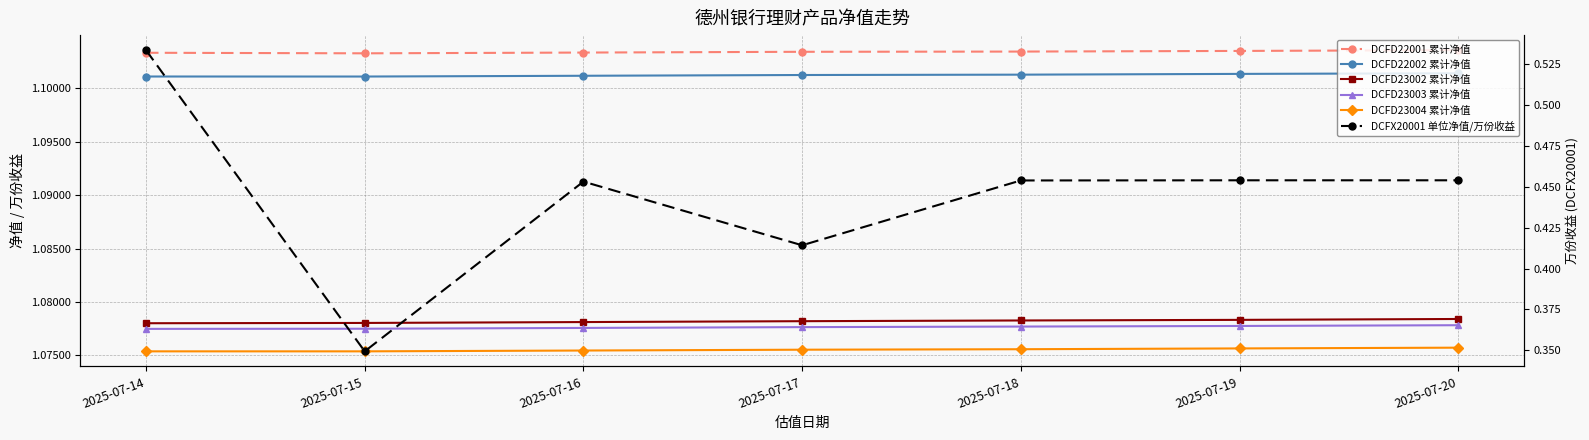

Rank the categories by DCFD23003 累计净值 value from highest to lowest.

2025-07-20, 2025-07-19, 2025-07-18, 2025-07-17, 2025-07-16, 2025-07-15, 2025-07-14